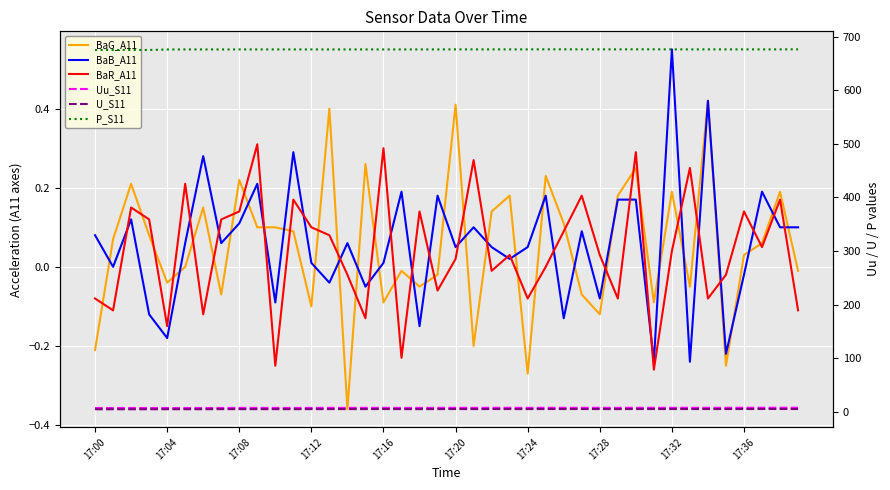

What is the difference between the highest and lowest values at 17:36?

676.1